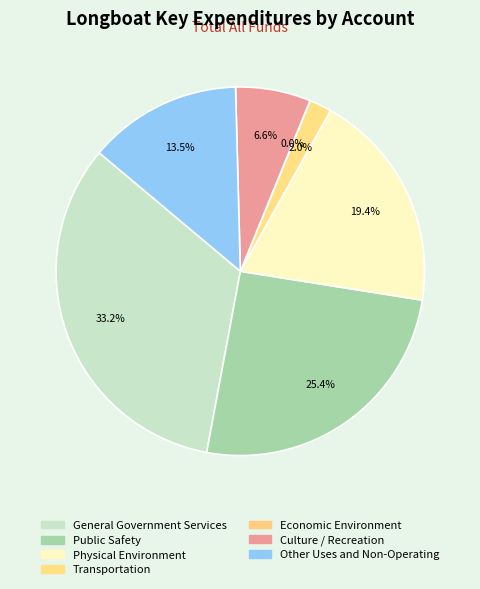

Which slice is the largest?

General Government Services